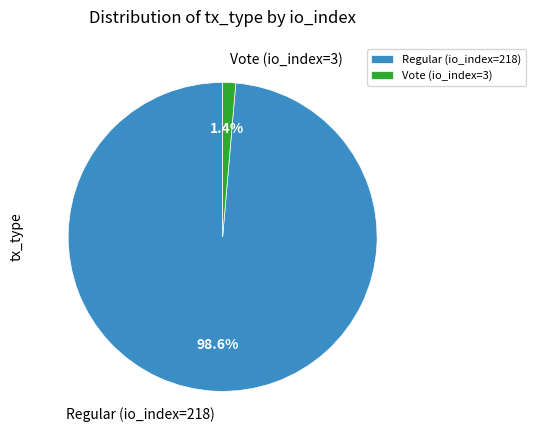

What percentage is the Vote (io_index=3) slice, to the nearest percent?

1%